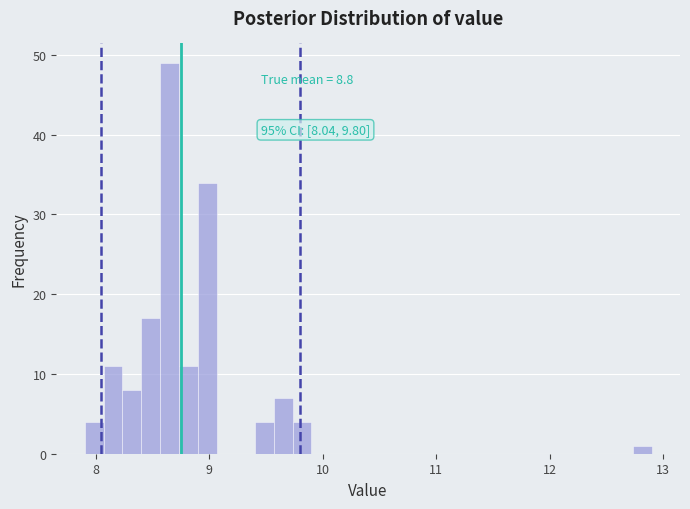

Read against the x-axis, roughly where is the centre of the tallest bar?

8.7